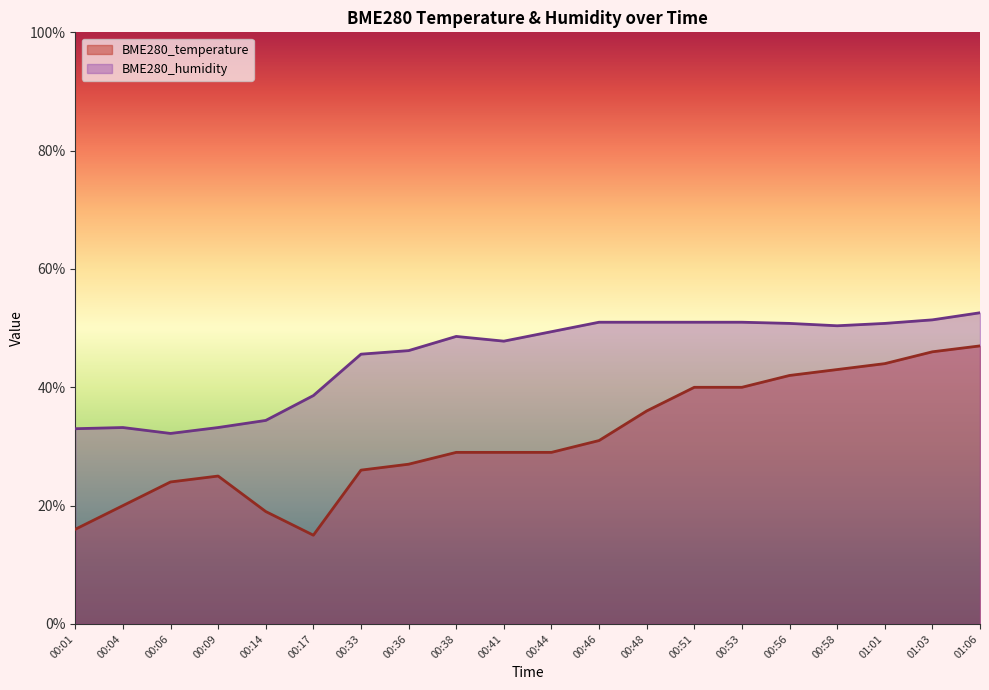

Reading left to right, transcribe all the data shown in this chart.

BME280_temperature: 00:01=16.0	00:04=20.0	00:06=24.0	00:09=25.0	00:14=19.0	00:17=15.0	00:33=26.0	00:36=27.0	00:38=29.0	00:41=29.0	00:44=29.0	00:46=31.0	00:48=36.0	00:51=40.0	00:53=40.0	00:56=42.0	00:58=43.0	01:01=44.0	01:03=46.0	01:06=47.0
BME280_humidity: 00:01=33.0	00:04=33.2	00:06=32.2	00:09=33.2	00:14=34.4	00:17=38.6	00:33=45.6	00:36=46.2	00:38=48.6	00:41=47.8	00:44=49.4	00:46=51.0	00:48=51.0	00:51=51.0	00:53=51.0	00:56=50.8	00:58=50.4	01:01=50.8	01:03=51.4	01:06=52.6